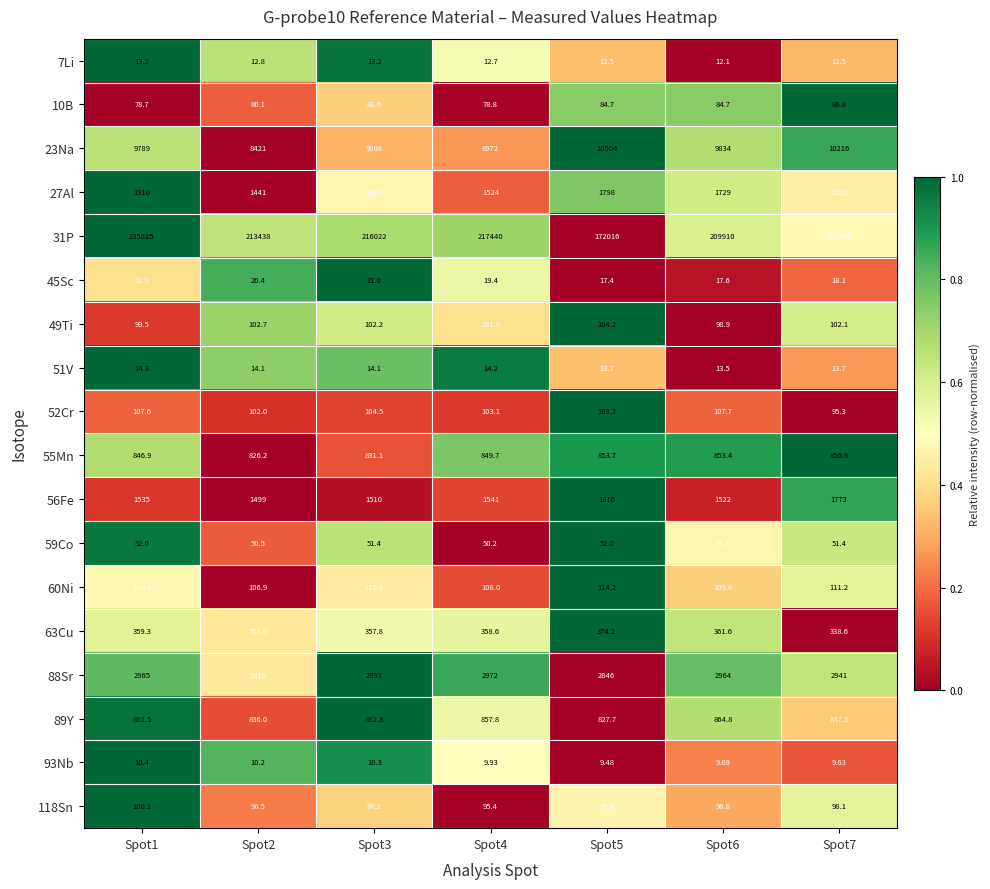

Is the value of 51V at Spot2 greater than the value of 52Cr at Spot4?

No